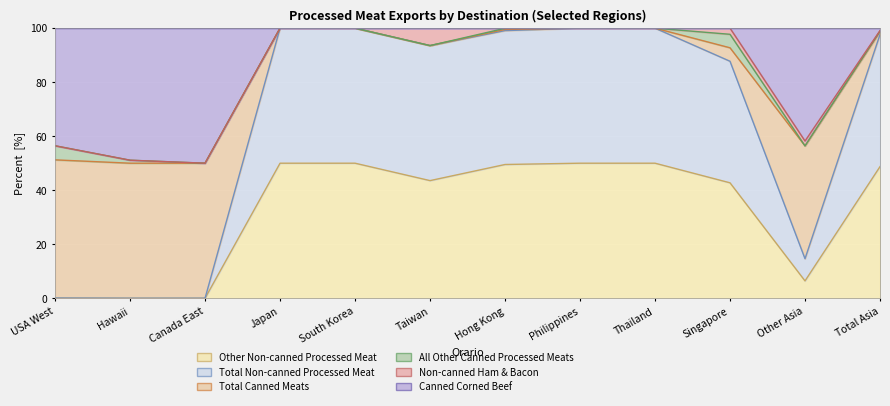

What is the label of the 7th point from the left?

Hong Kong